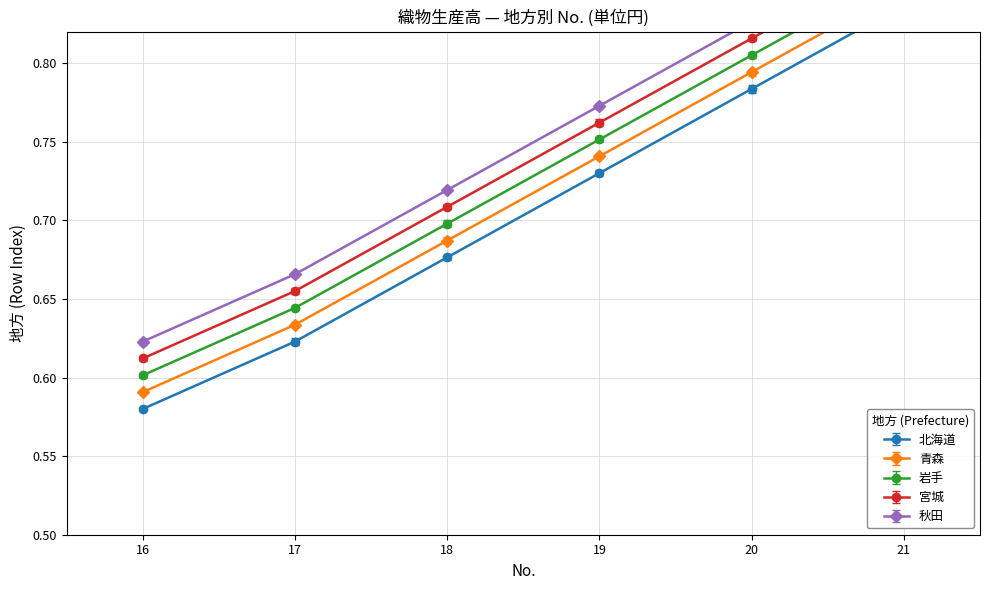

True or false: 宮城 and 秋田 intersect in this chart.

False